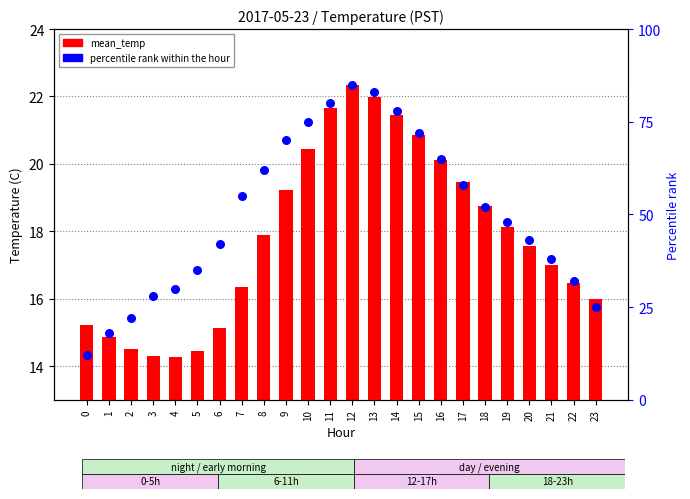

At how many categories does at least one series exceed 62?

8